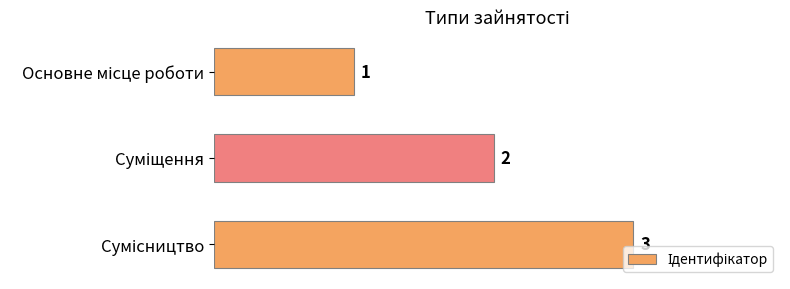

What is the average value?

2